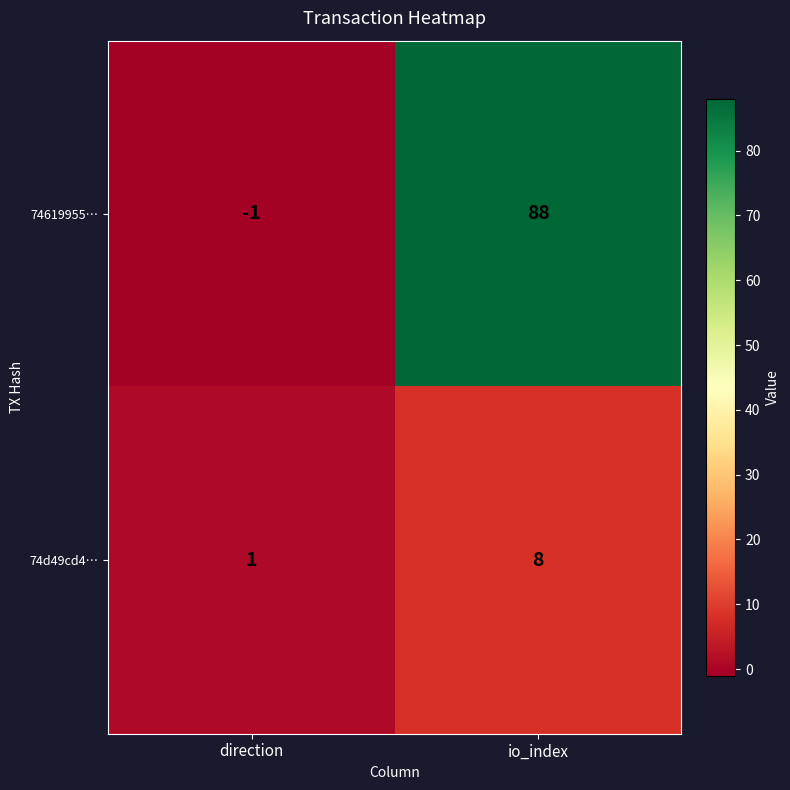

The 74d49cd4… series shows 4 at io_index. True or false?

False